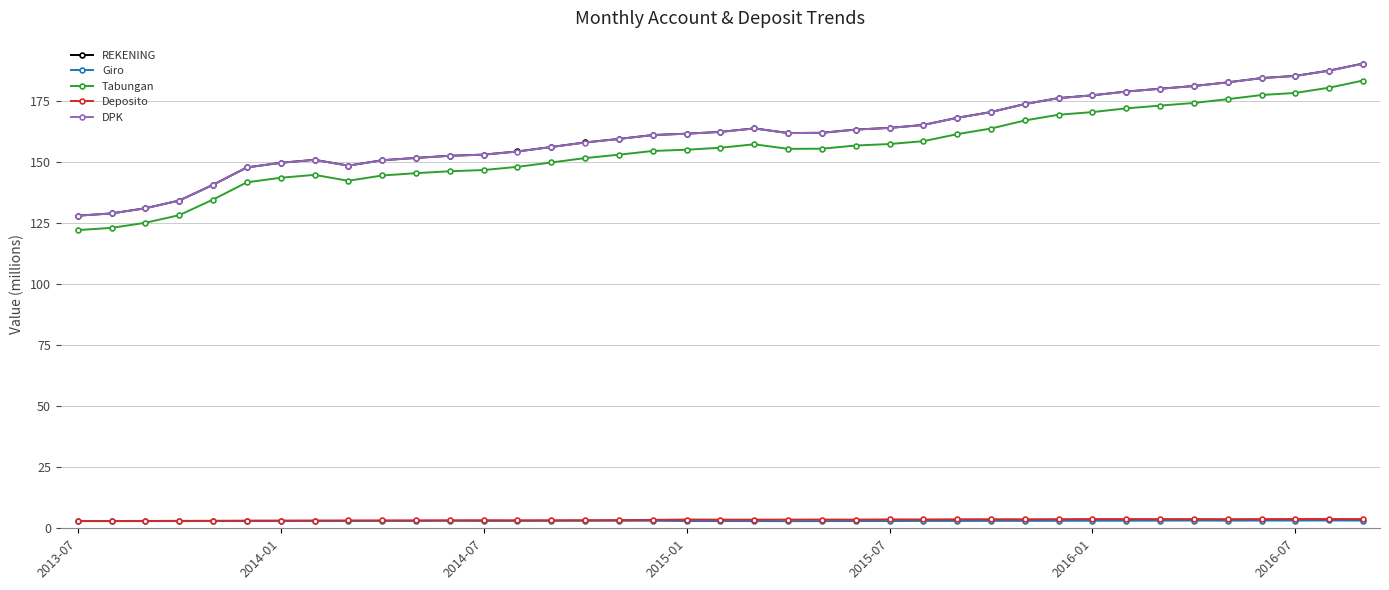

True or false: Deposito has more than 2 interior local peaks.

True